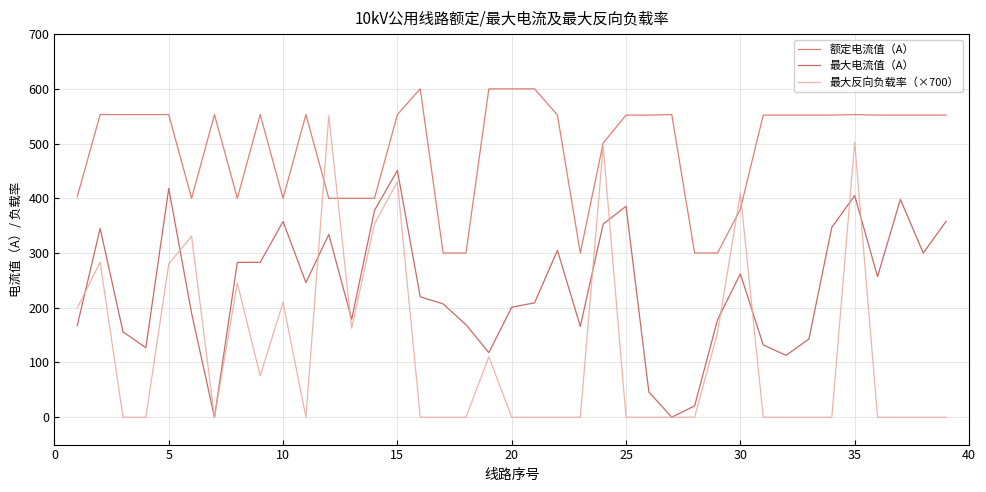

How many times do 额定电流值（A） and 最大反向负载率（×700） cross each other?

4